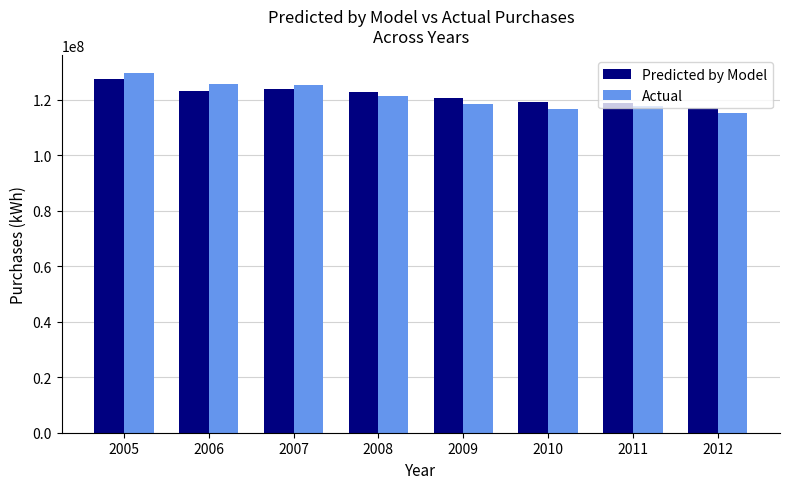

At which label is Actual closest to 122425118?

2008